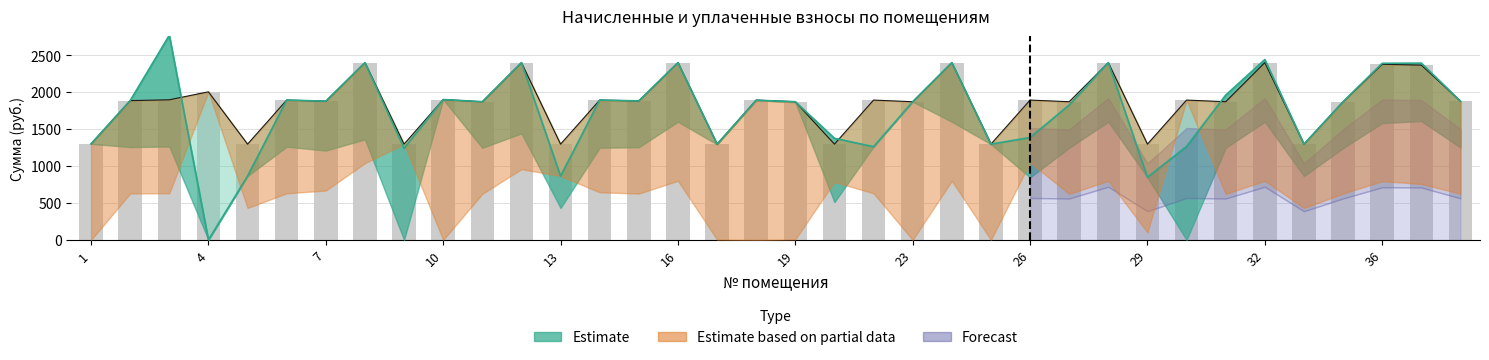

What is the value of the nacisleno bar at the 17th from the left?

1296.7